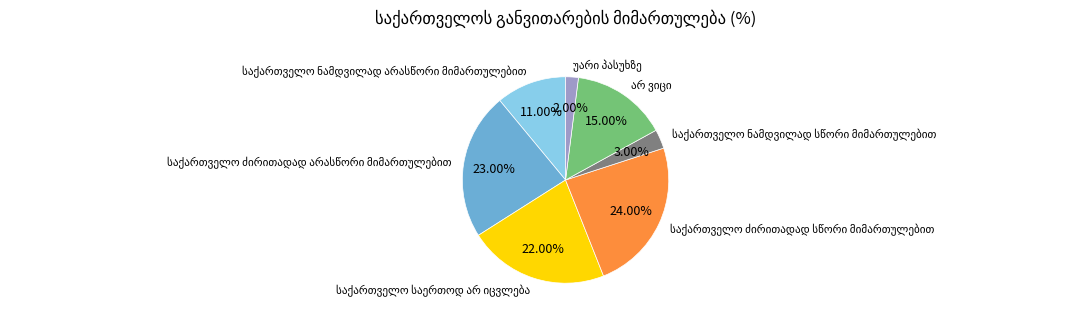

Does any single category account for the majority?

No